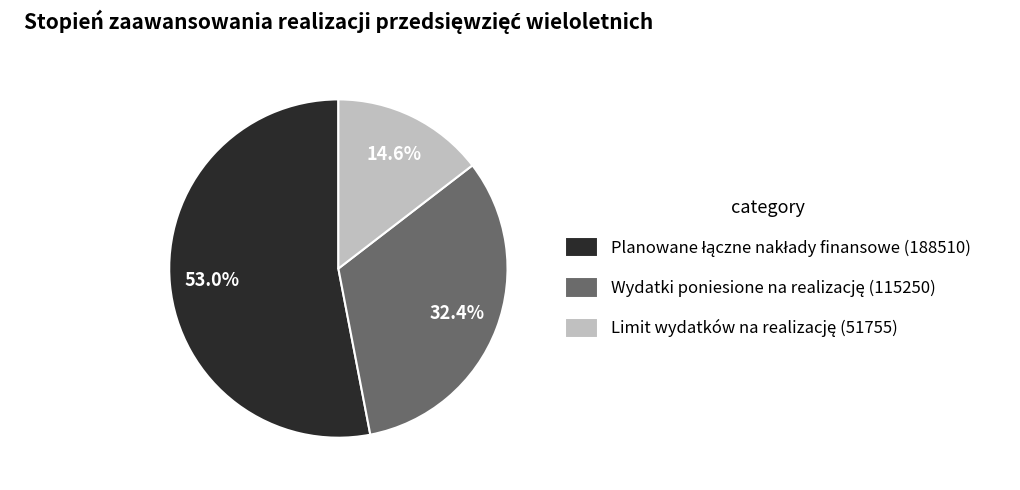

Does any single category account for the majority?

Yes